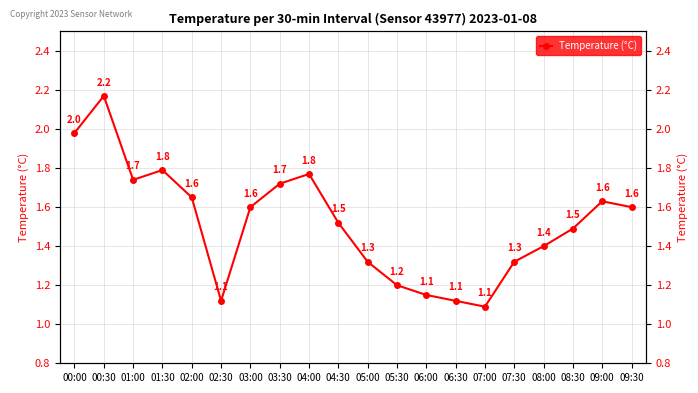

Is it true that the value at 09:00 is 0.4?

False